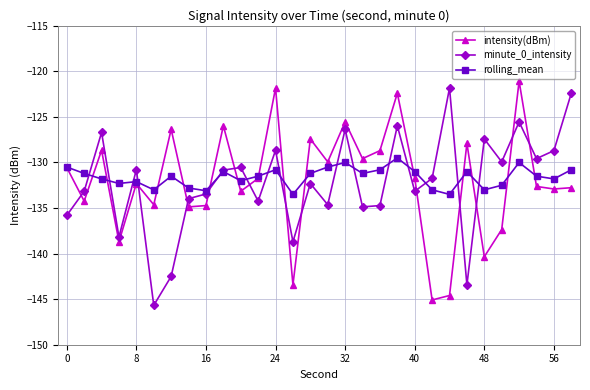

What are all the series names shown in the legend?

intensity(dBm), minute_0_intensity, rolling_mean